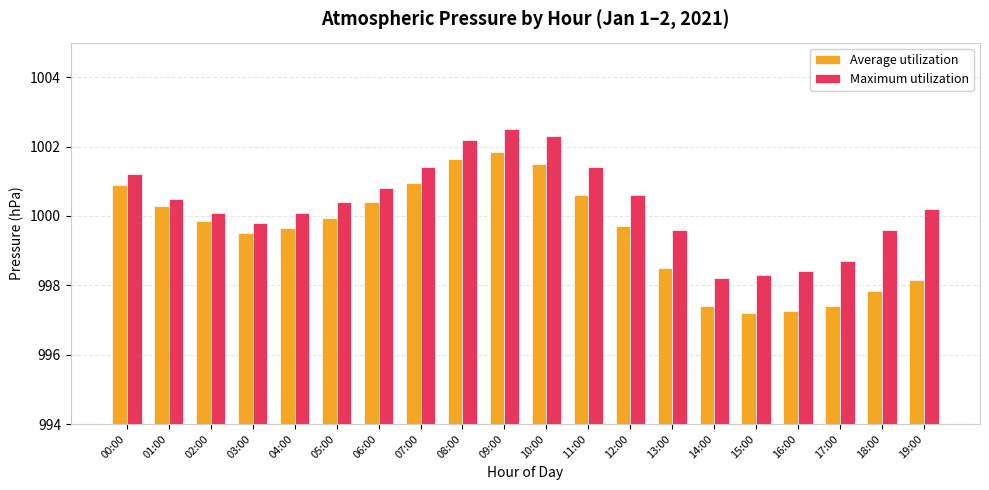

Count the number of data series in this chart.

2